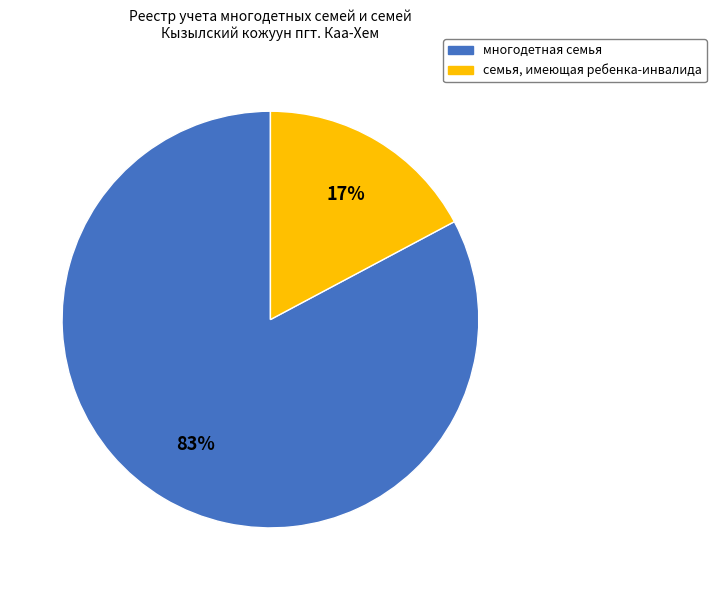

To the nearest percent, what portion does многодетная семья represent?

83%